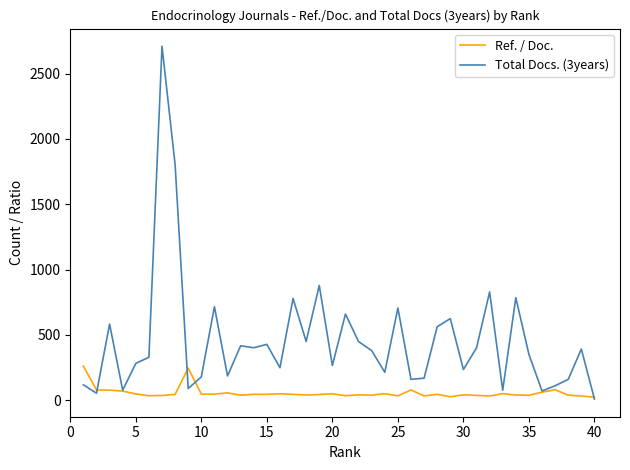

What is the maximum value shown in the chart?

2710.0